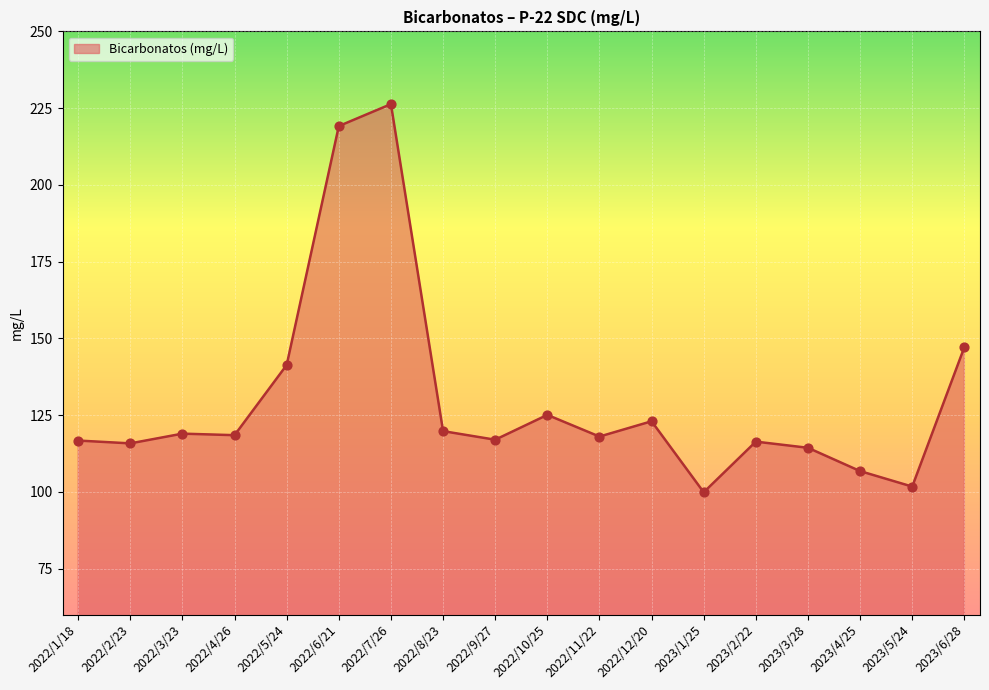

Which has a higher value, 2022/3/23 or 2023/5/24?

2022/3/23